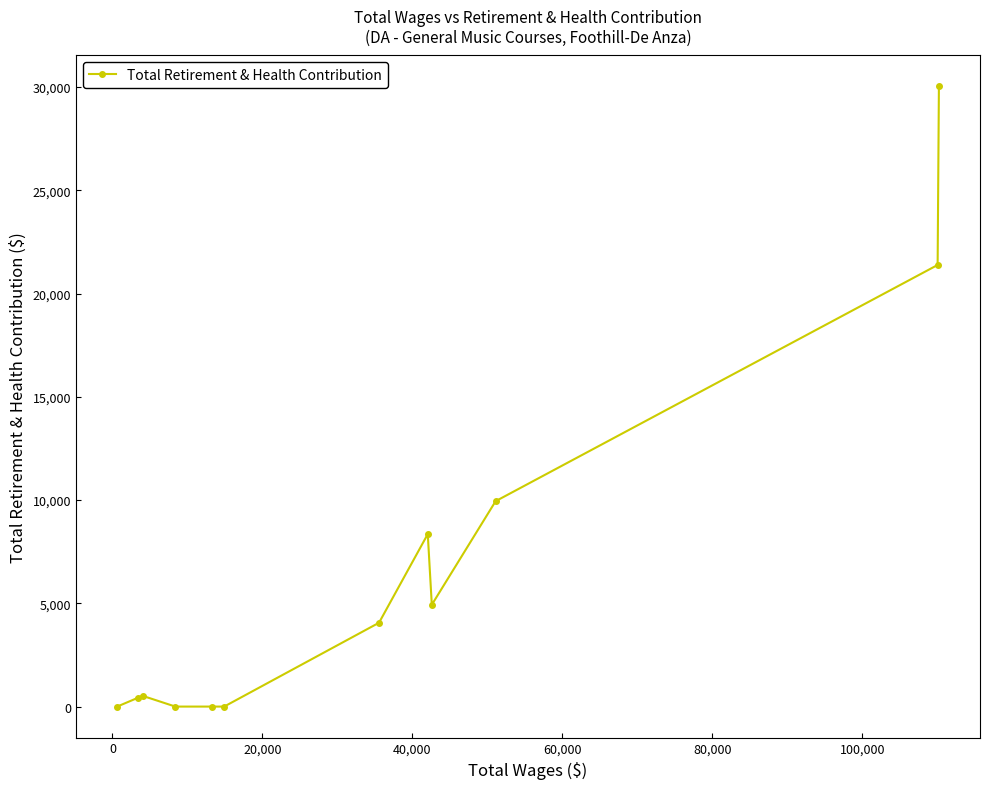

What is the maximum value shown in the chart?

30026